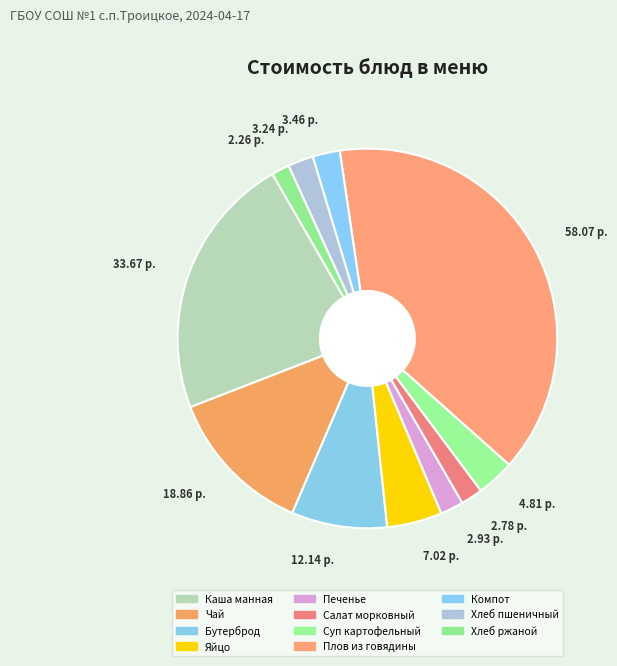

Combined, do 2.78 р. and 18.86 р. account for over 50%?

No